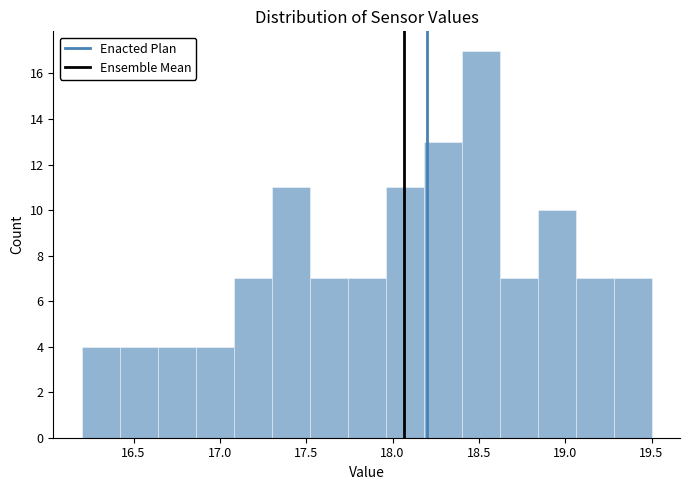

Which range on the x-axis has the tallest bar?

18.40 to 18.62